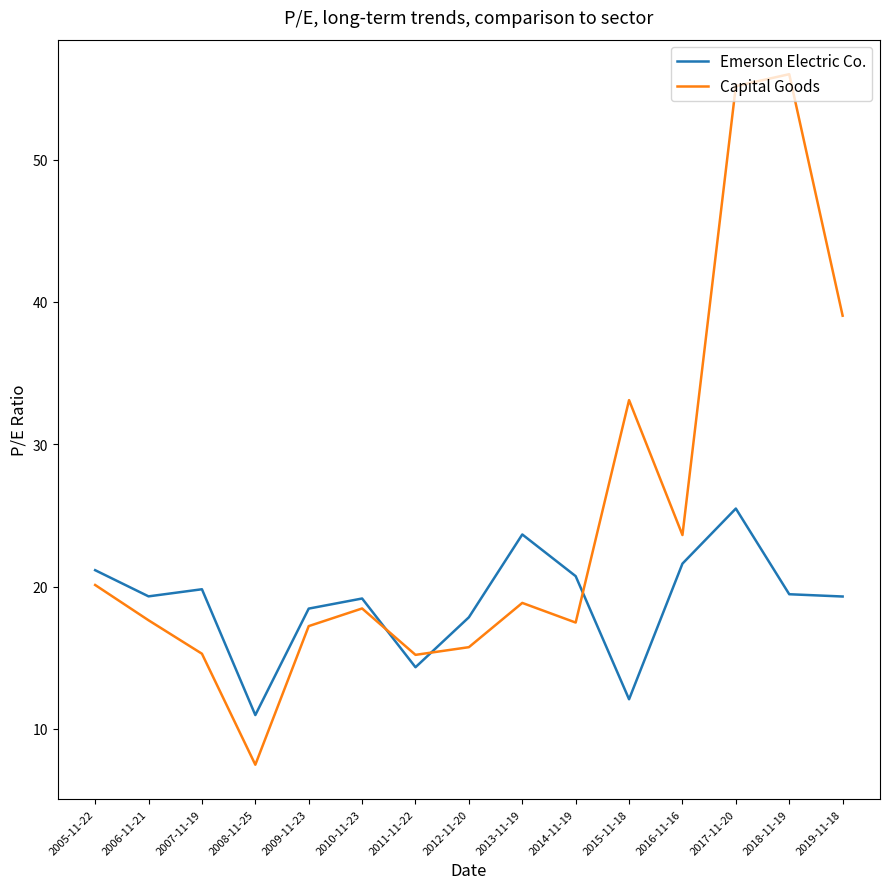

True or false: Emerson Electric Co. has a value of 21.1 at 2005-11-22.

True